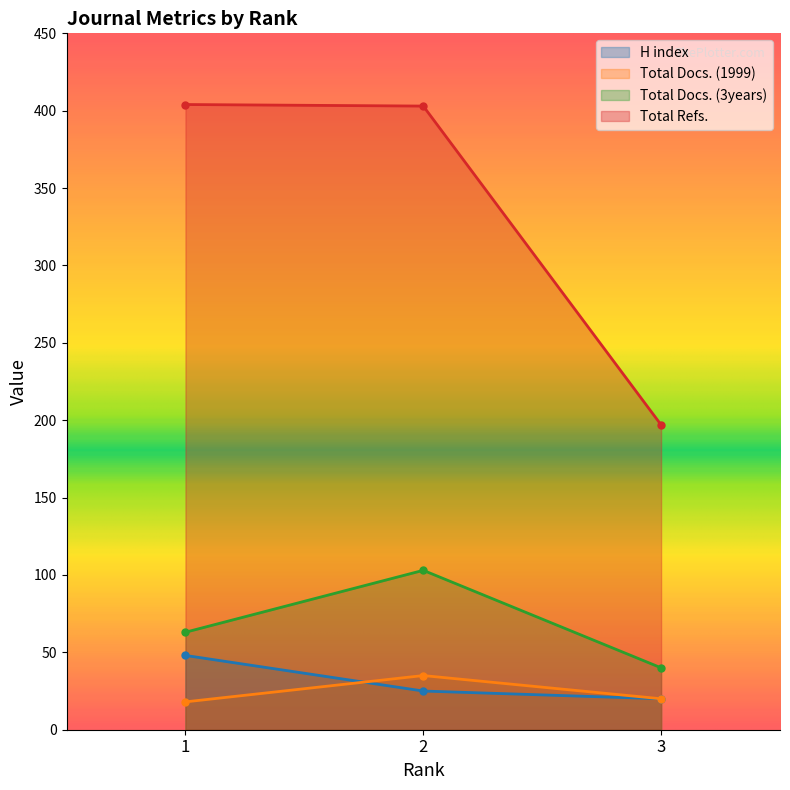

At 2, list the series in order from smallest to largest.

H index, Total Docs. (1999), Total Docs. (3years), Total Refs.